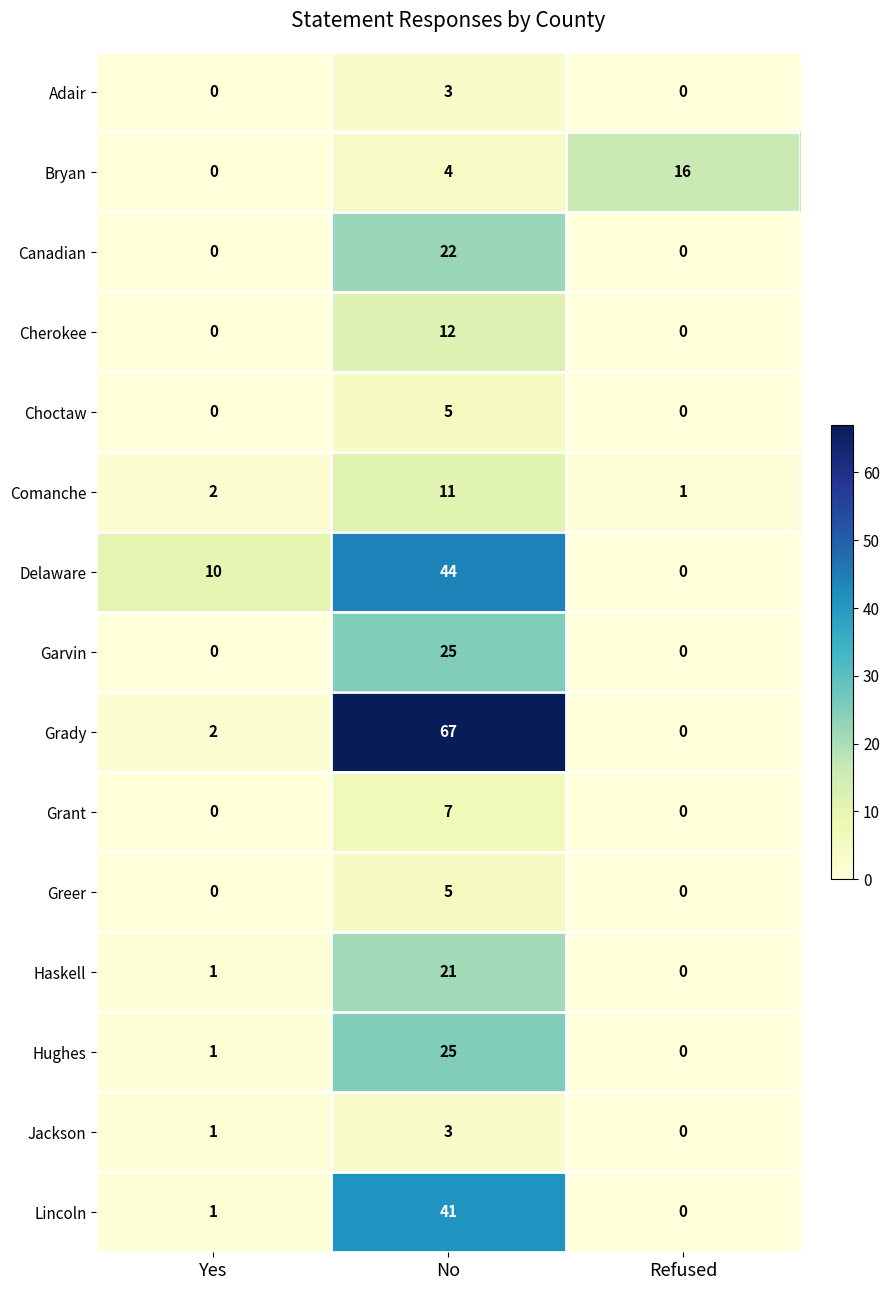

What is the sum of all Choctaw values?

5